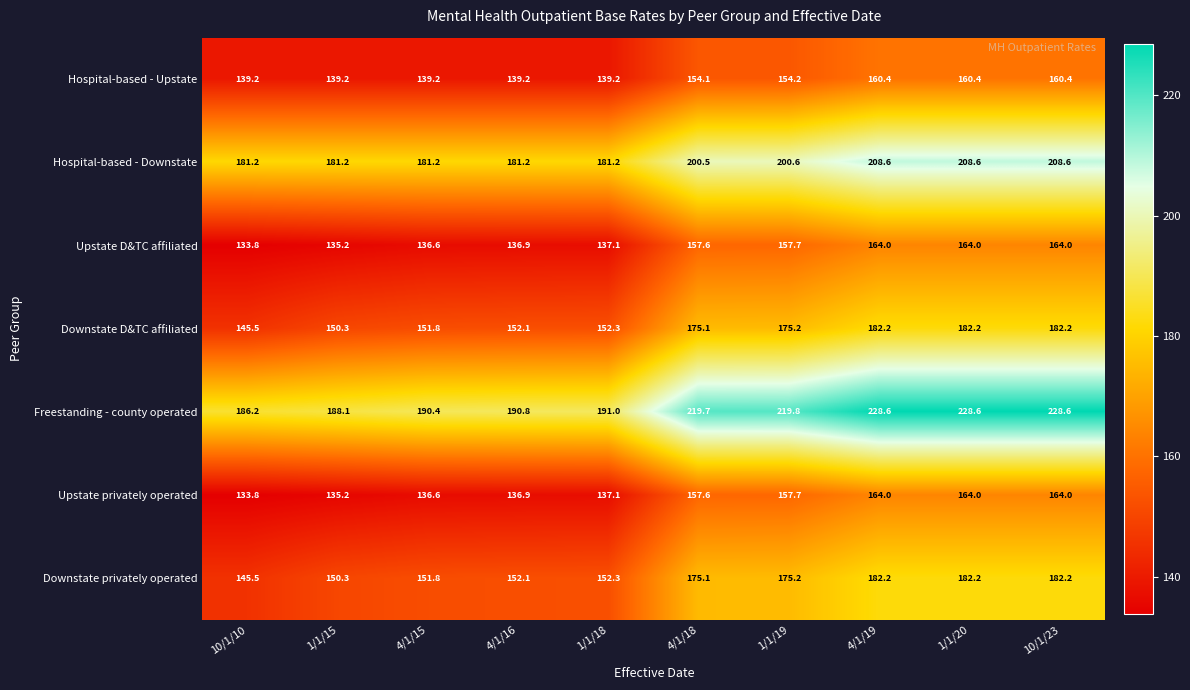

What is the total value across all series at 4/1/15?

1087.6